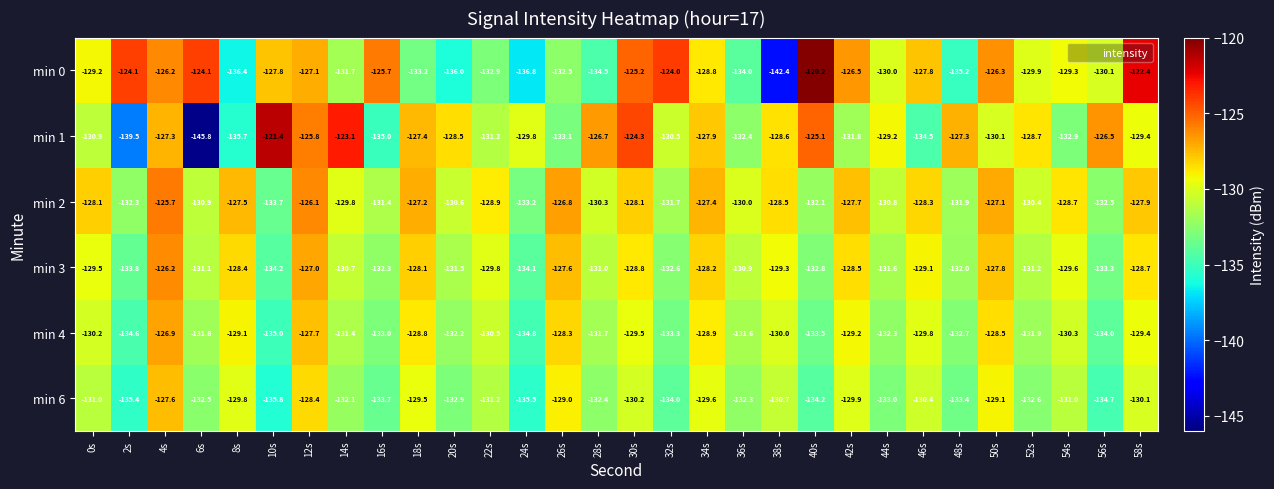

How many distinct data groups are displayed?

6